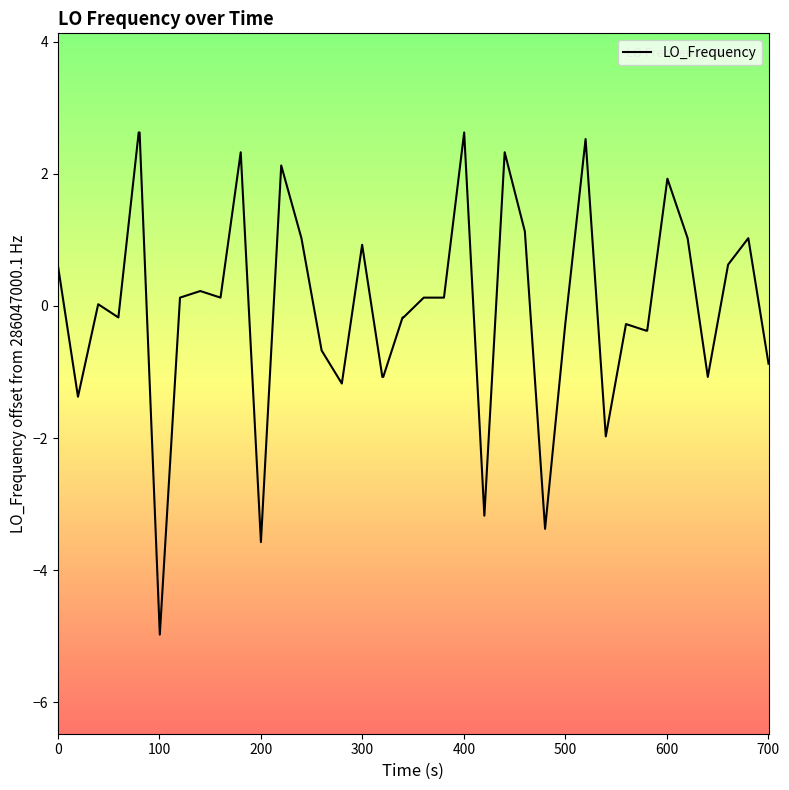

What is the minimum value shown in the chart?

-5.0